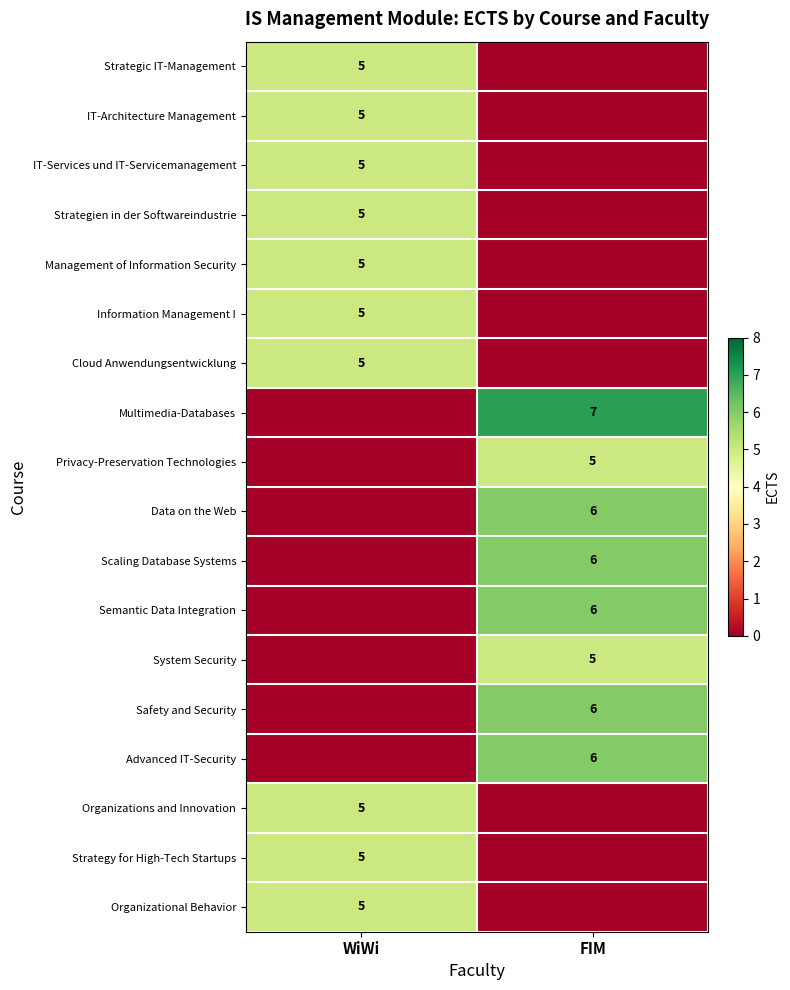

What is the difference between the highest and lowest values at WiWi?

5